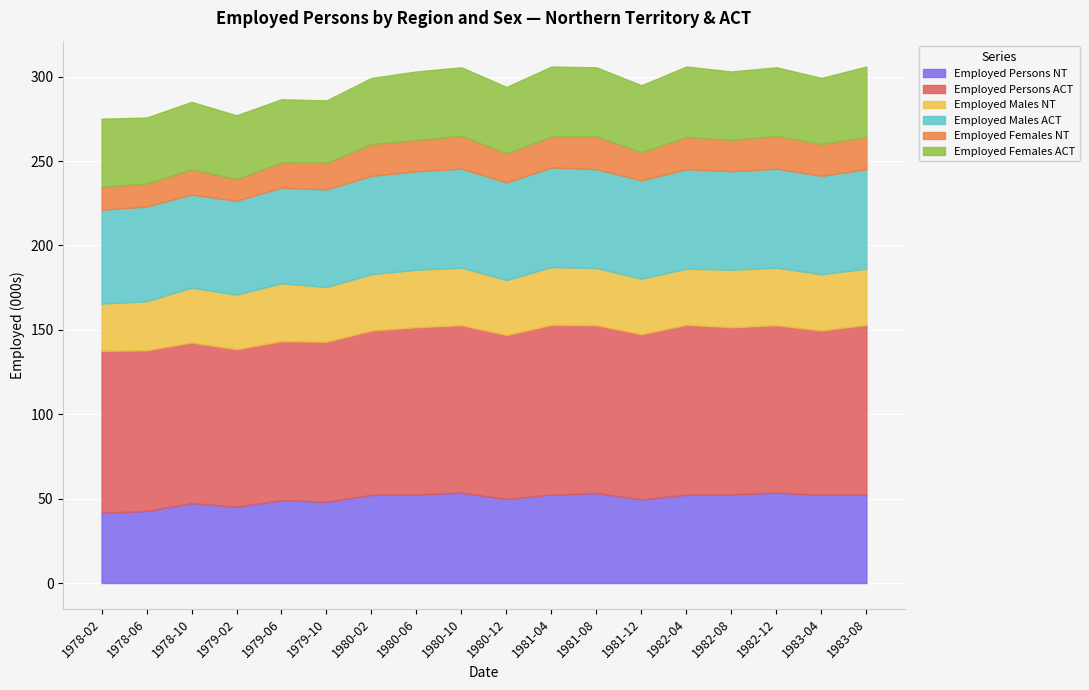

What position from the left is 1981-12?

13